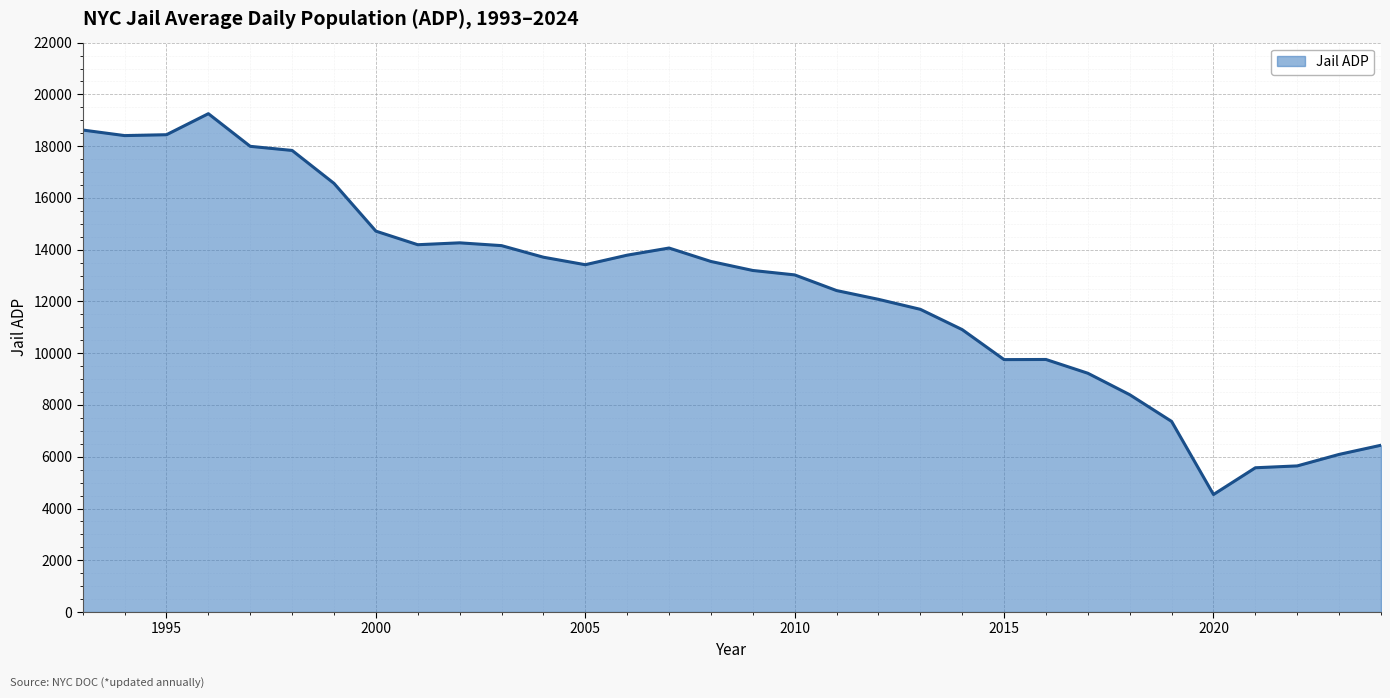

What is the difference between the maximum and minimum values?

14714.1